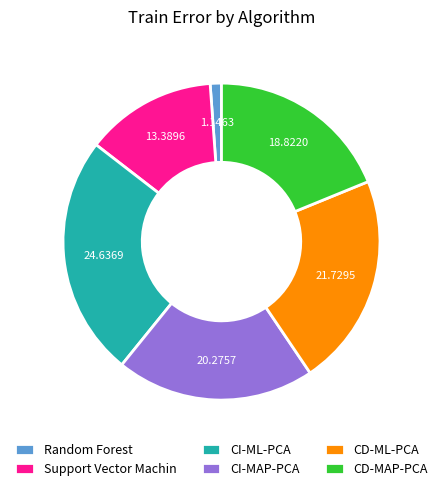

Count the number of slices in the pie.

6